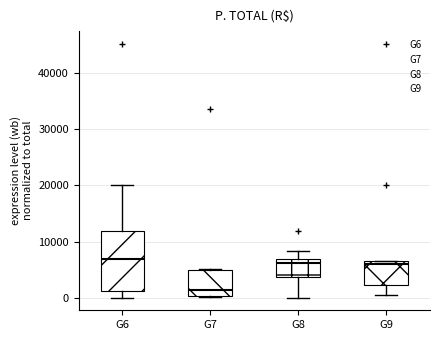

Comparing the boxes themselves (not the whiskers), which one is the tallest?

G6